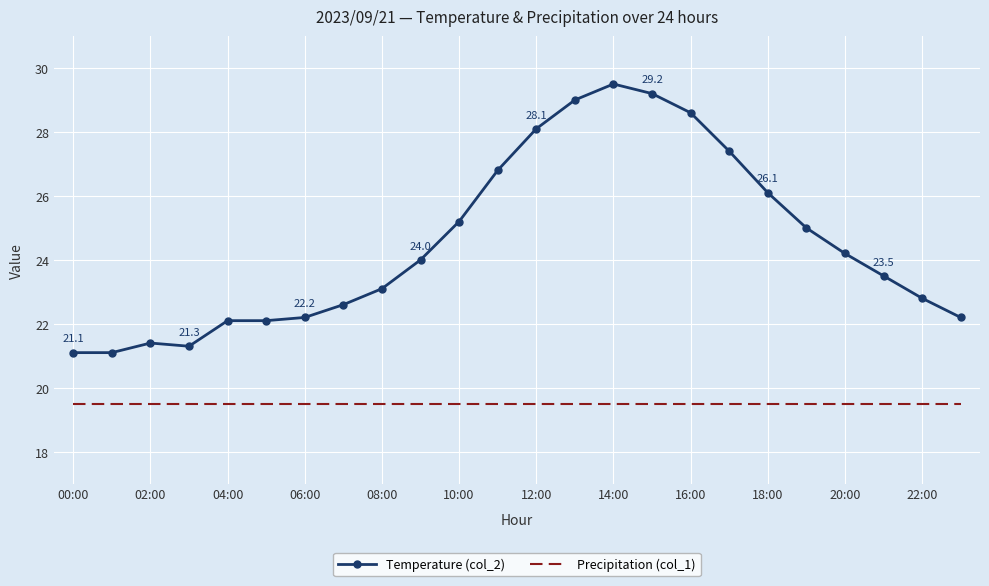

At how many categories does at least one series exceed 27?

6